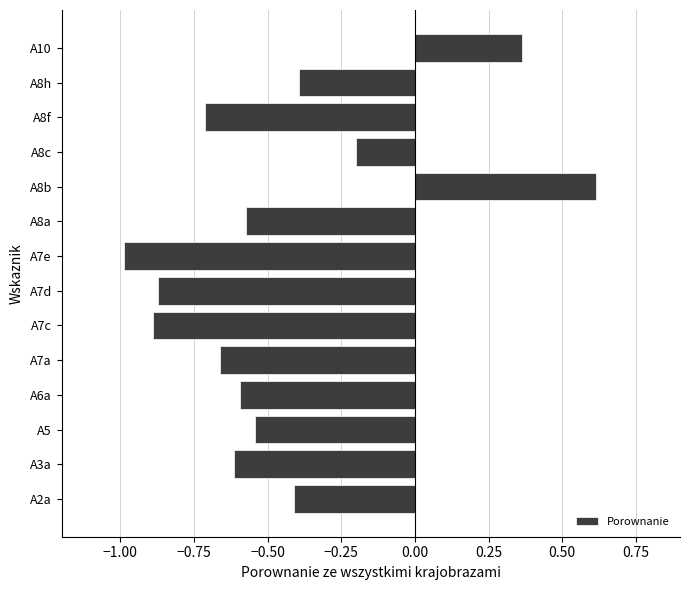

What is the sum of all values?

-6.5